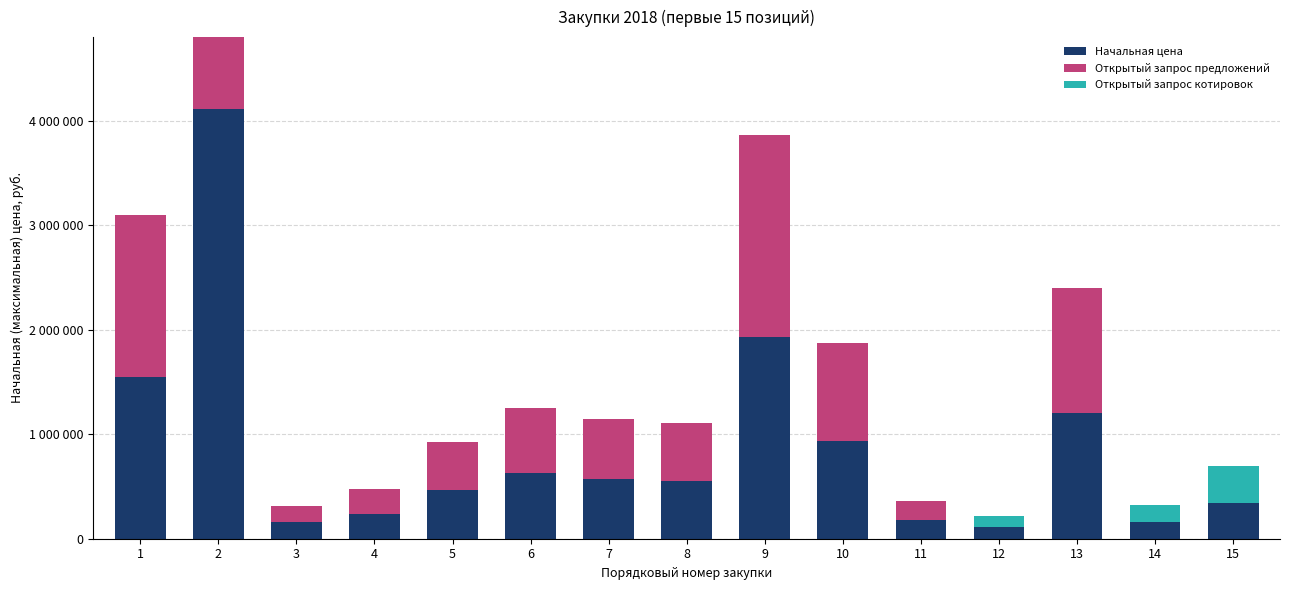

What is the difference between the highest and lowest values at 11?

179000.0